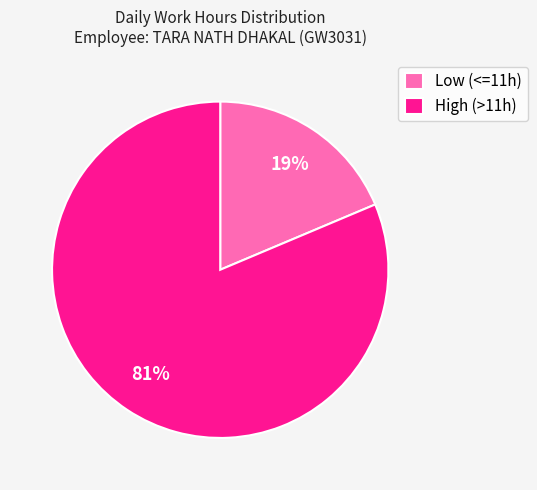

Between Low (<=11h) and High (>11h), which is larger?

High (>11h)